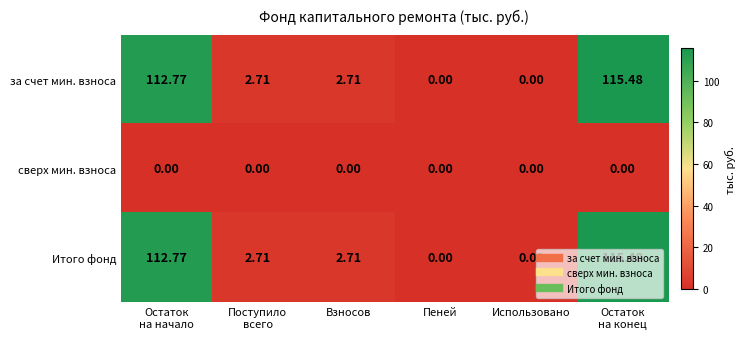

At which category is the sum across all series the highest?

Остаток
на конец